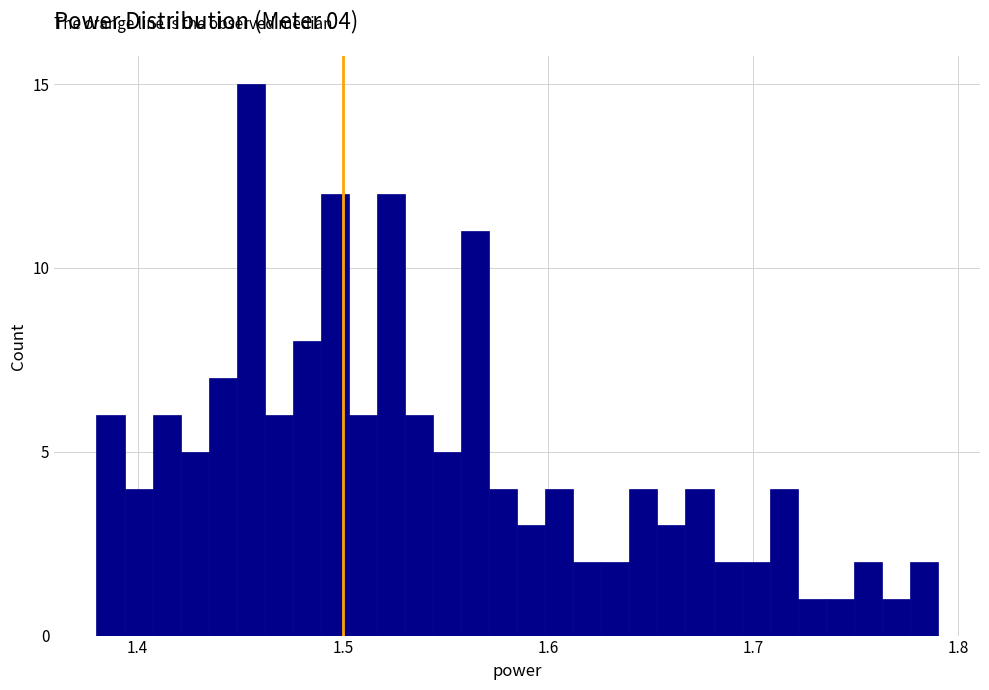

Read against the x-axis, roughly where is the centre of the tallest bar?

1.46